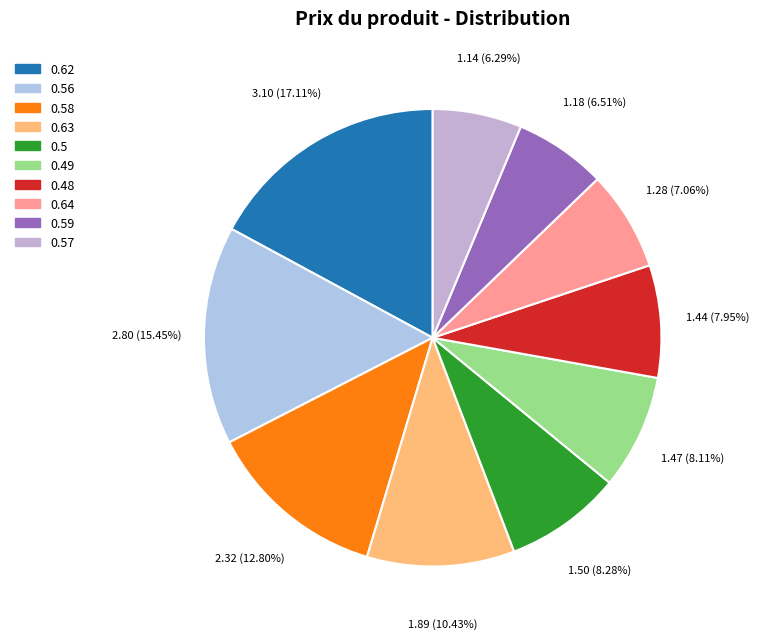

Does any single category account for the majority?

No